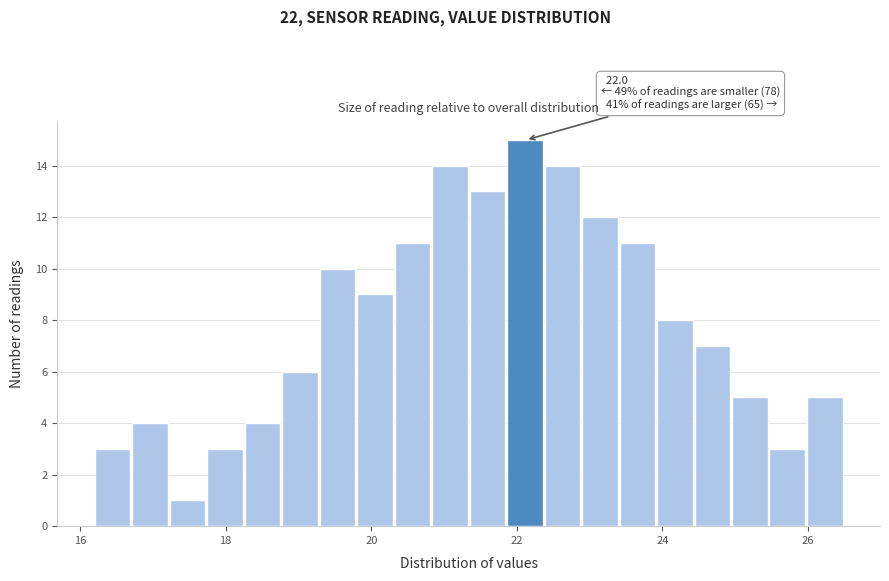

Around what value on the x-axis is the tallest bar? Give the approximate position of its centre, as read against the axis.

22.2